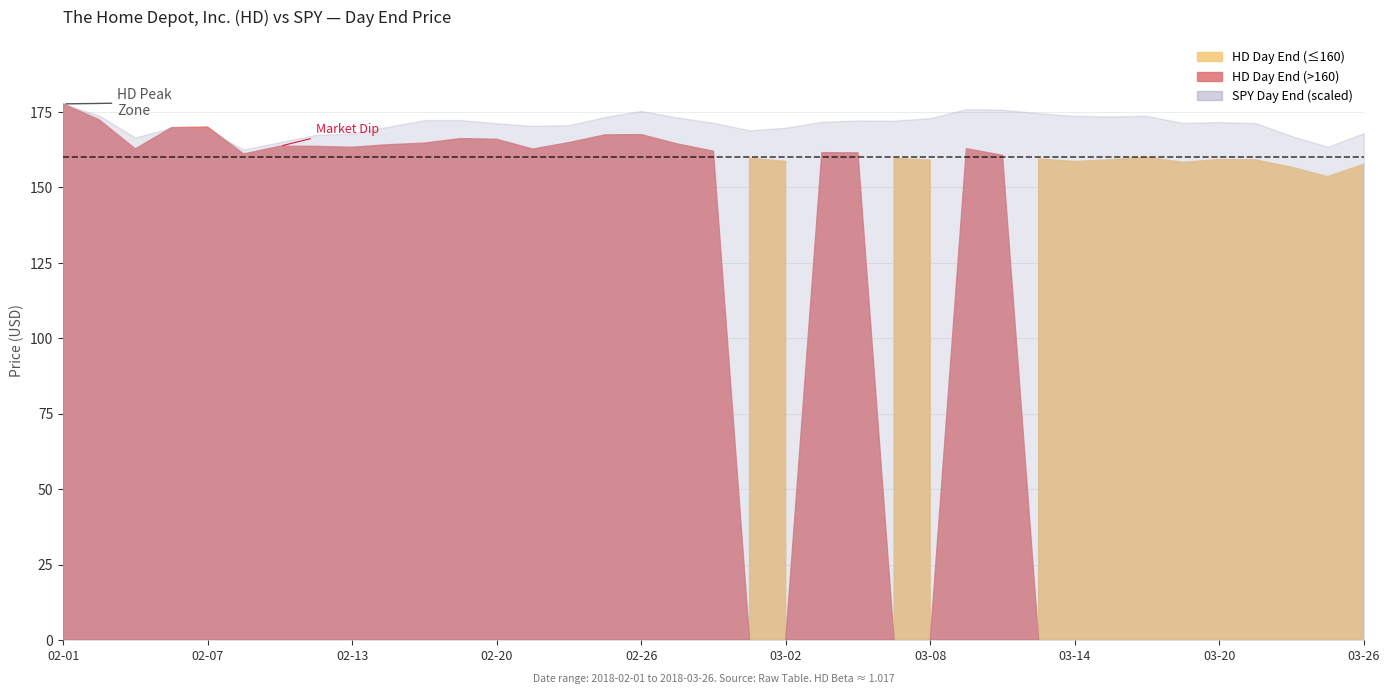

Which category has the highest value across all series?

2018-02-01